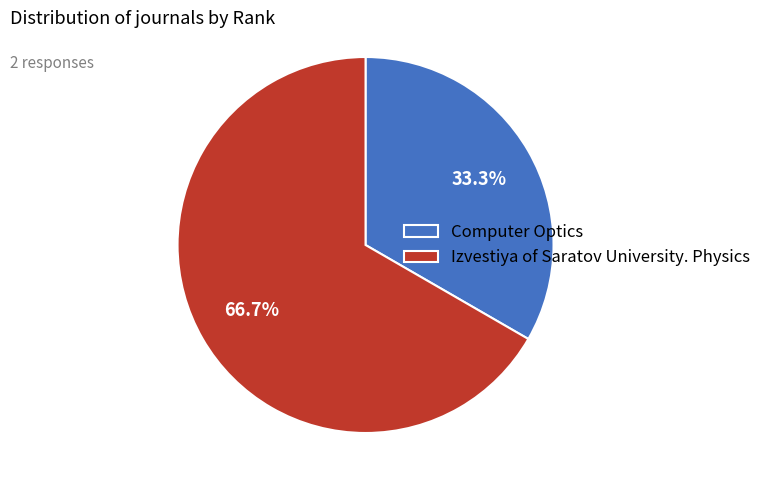

The Izvestiya of Saratov University. Physics slice represents 60% of the pie. True or false?

False